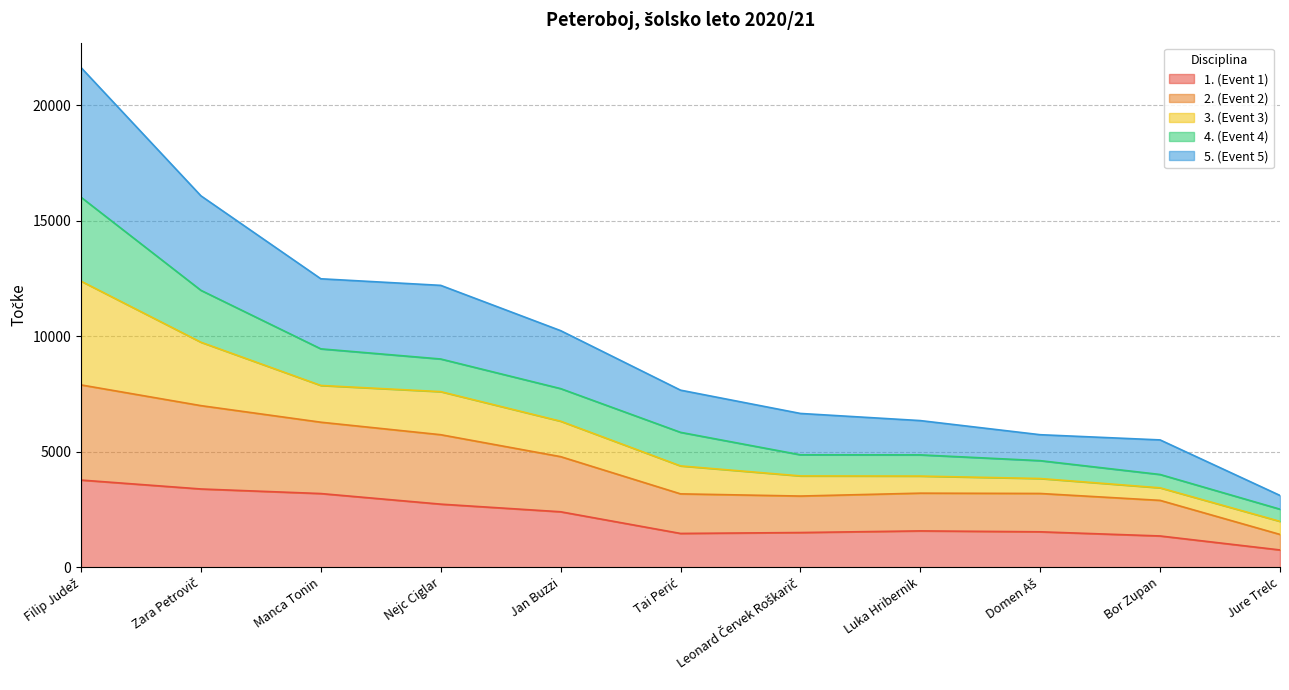

What is the total value across all series at Jure Trelc?

3108